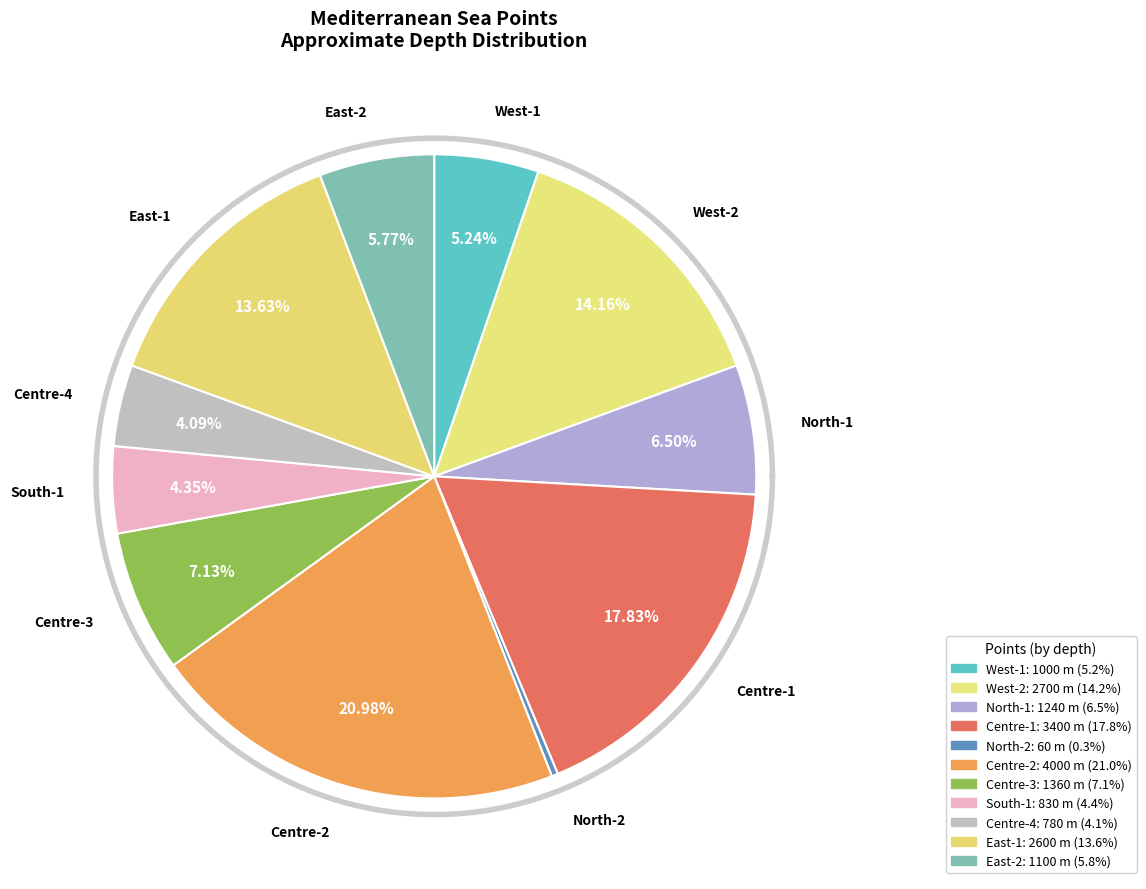

Is Centre-2 the majority of the pie?

No